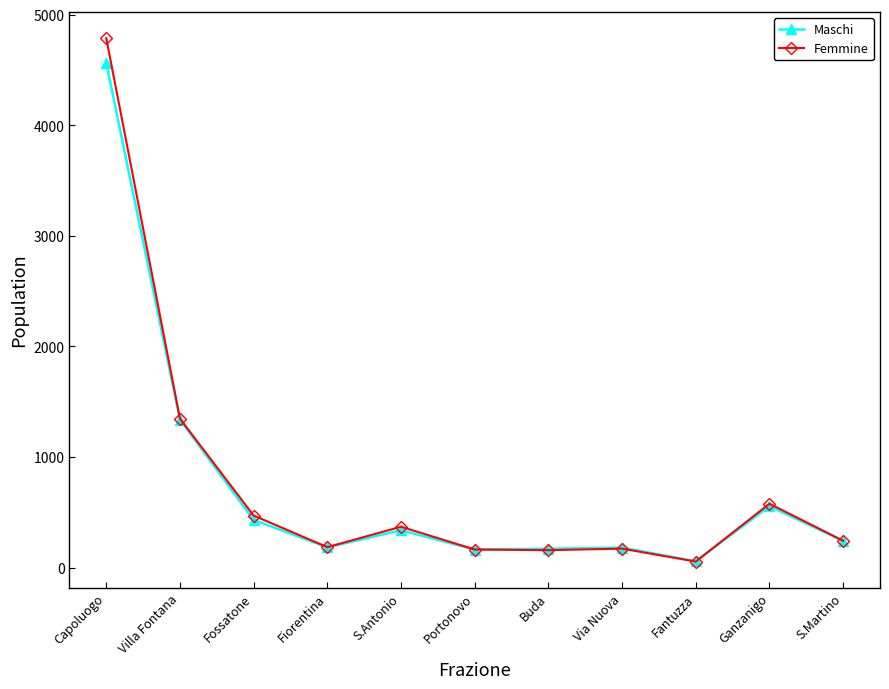

What is the total value across all series at Villa Fontana?

2684